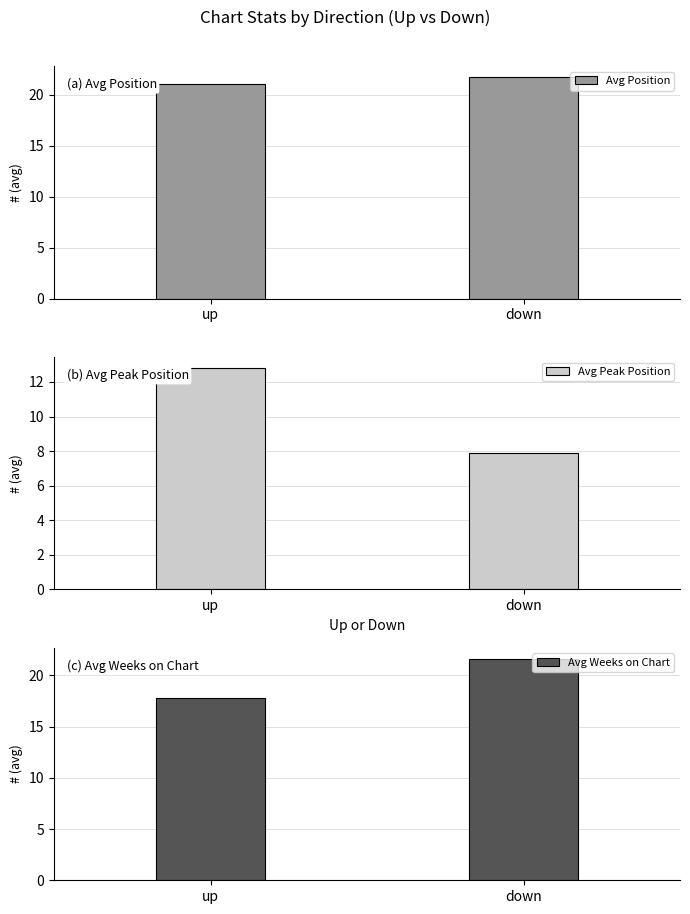

Reading left to right, transcribe all the data shown in this chart.

Avg Position: 21.0	21.7
Avg Peak Position: 12.8	7.9
Avg Weeks on Chart: 17.8	21.6